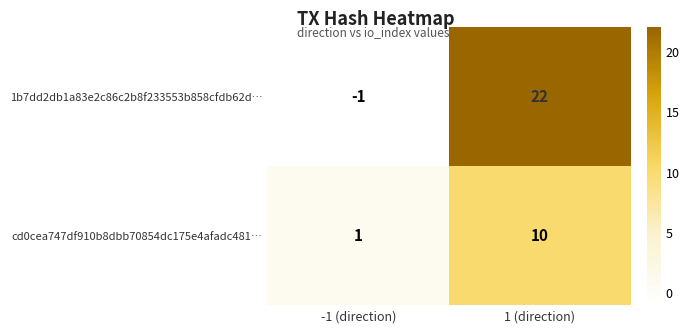

At which category is the sum across all series the highest?

1 (direction)